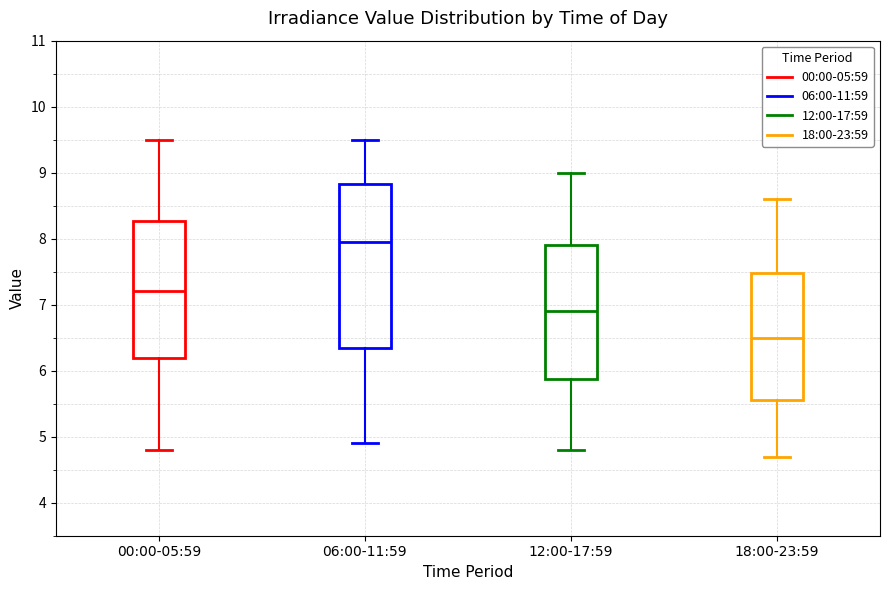

Which box has the highest median line?

06:00-11:59